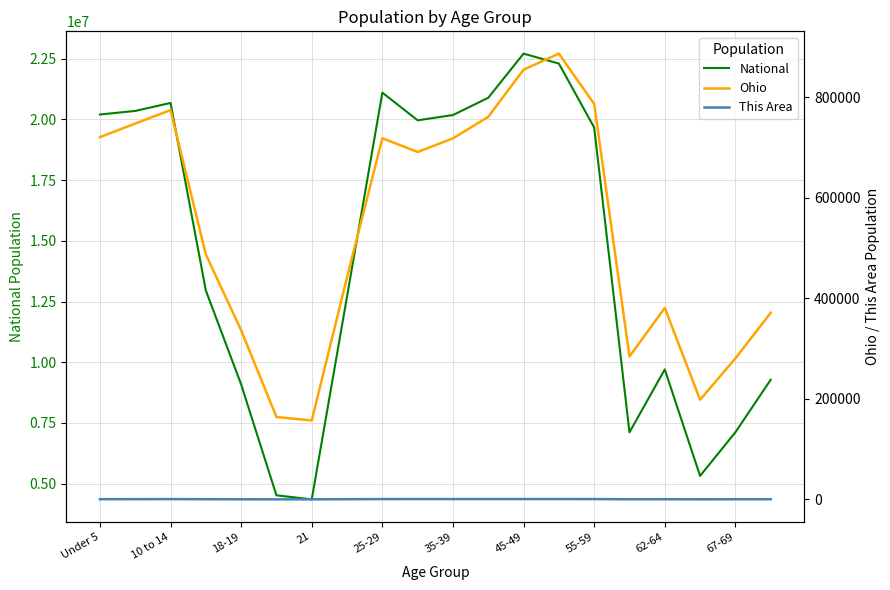

True or false: Ohio and This Area intersect in this chart.

False